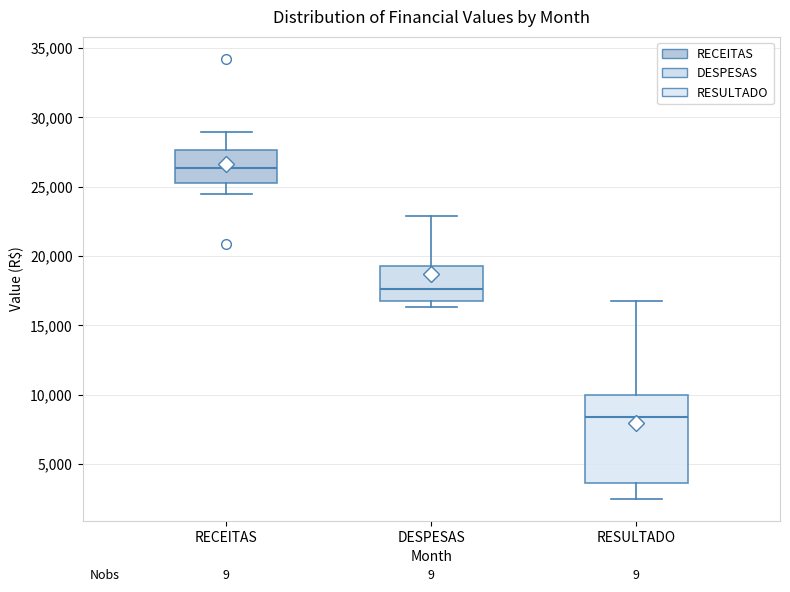

Where does the median line of the box for DESPESAS sit on the y-axis? The values are not printed on the chart, so give them approximately, as read against the axis.

17500